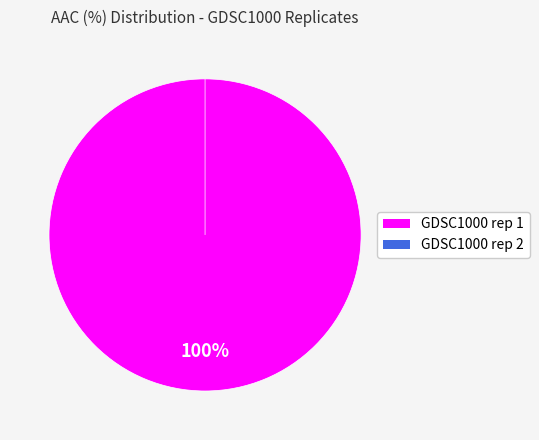

Which category has the biggest portion of the pie?

GDSC1000 rep 1